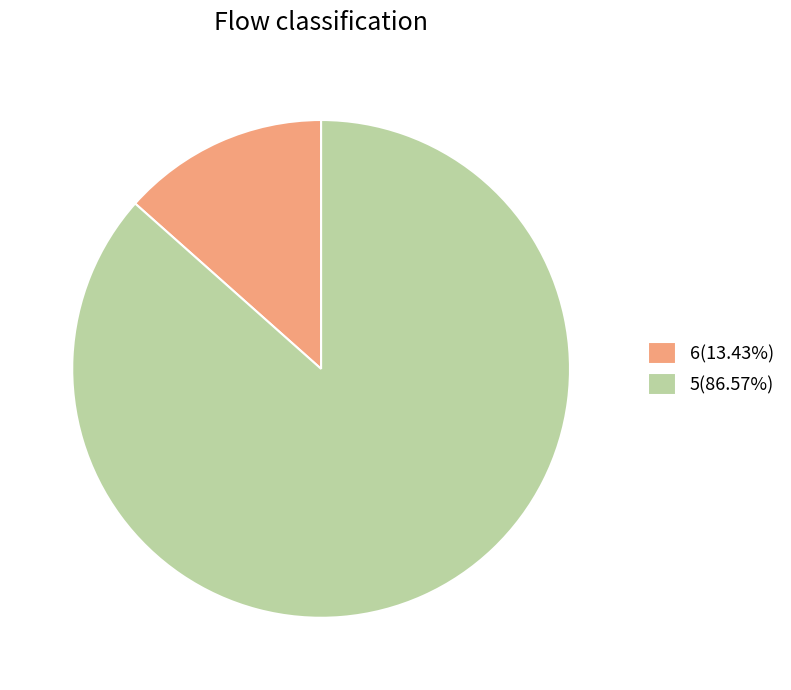

Do 5(86.57%) and 6(13.43%) together represent more than half of the pie?

Yes